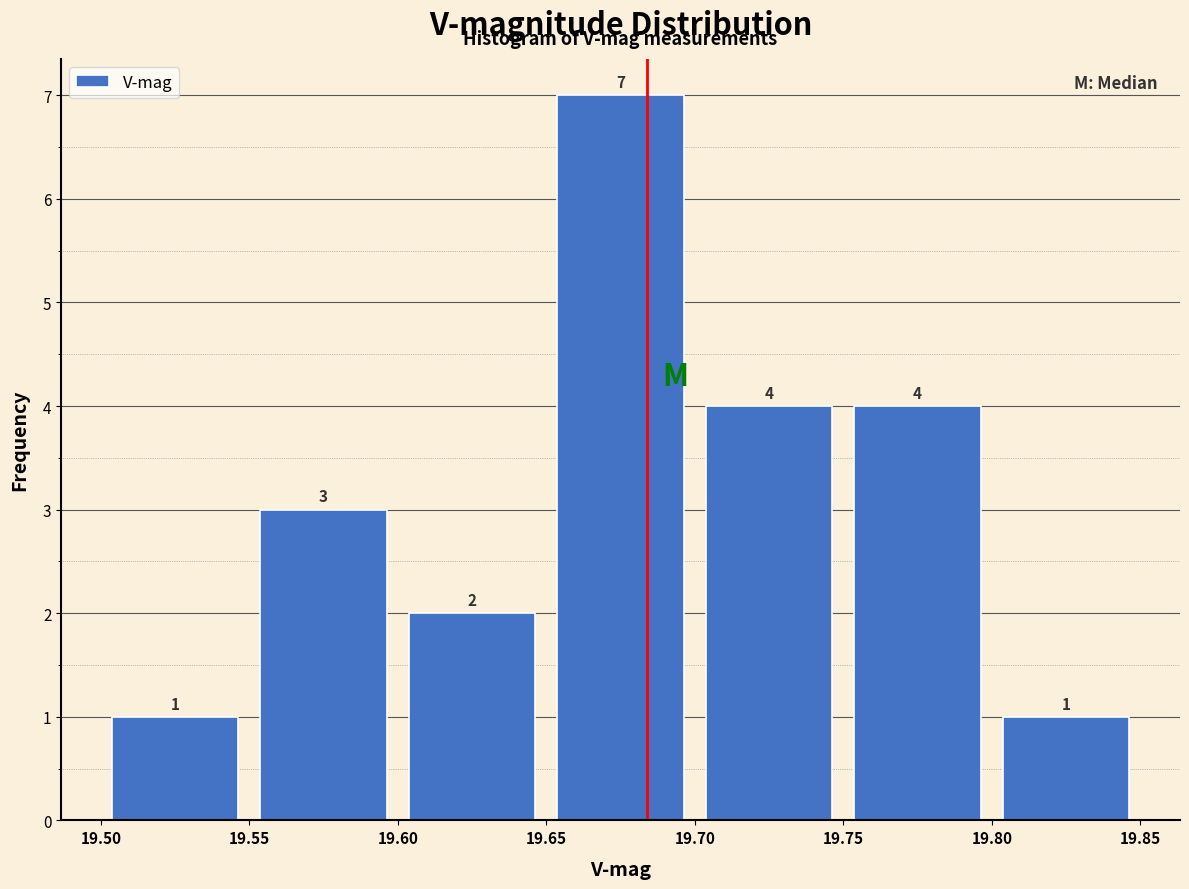

What is the height of the bar covering 19.70 to 19.75 on the x-axis?

4